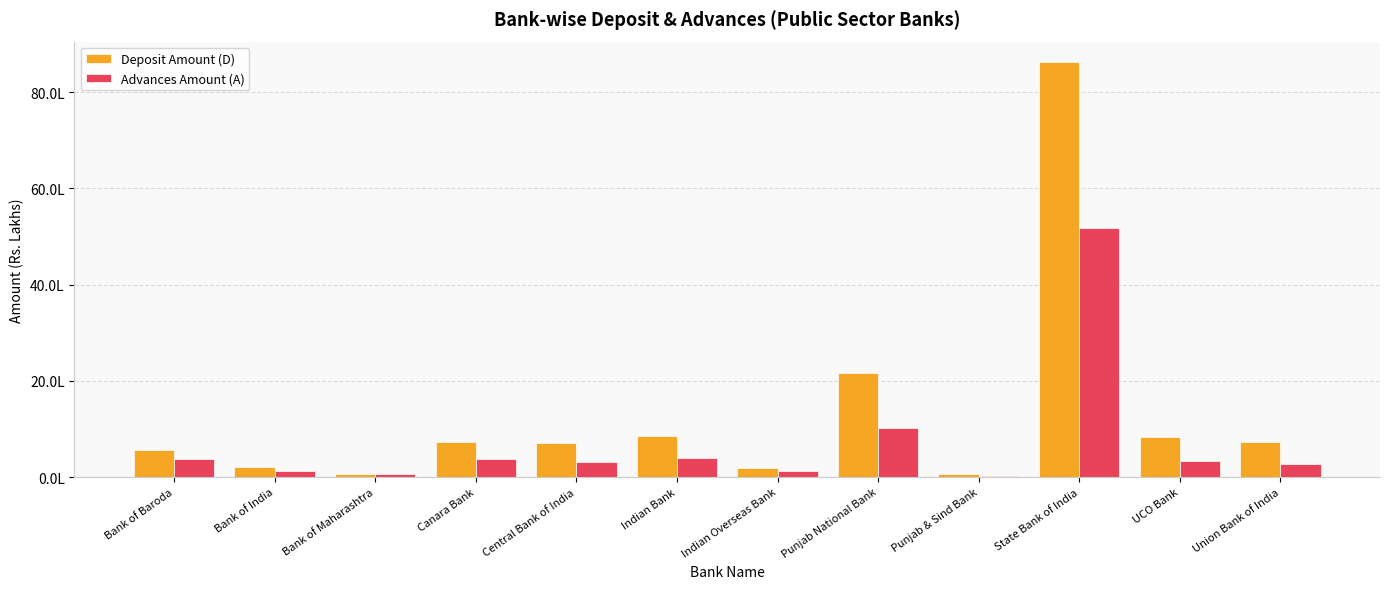

At which label is Deposit Amount (D) closest to 4337863?

Punjab National Bank